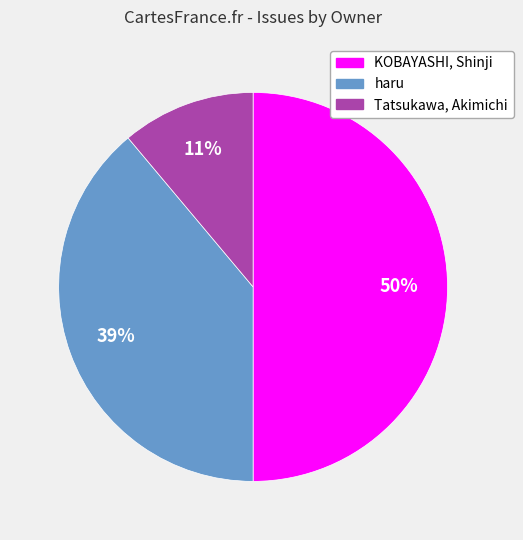

Is Tatsukawa, Akimichi the majority of the pie?

No